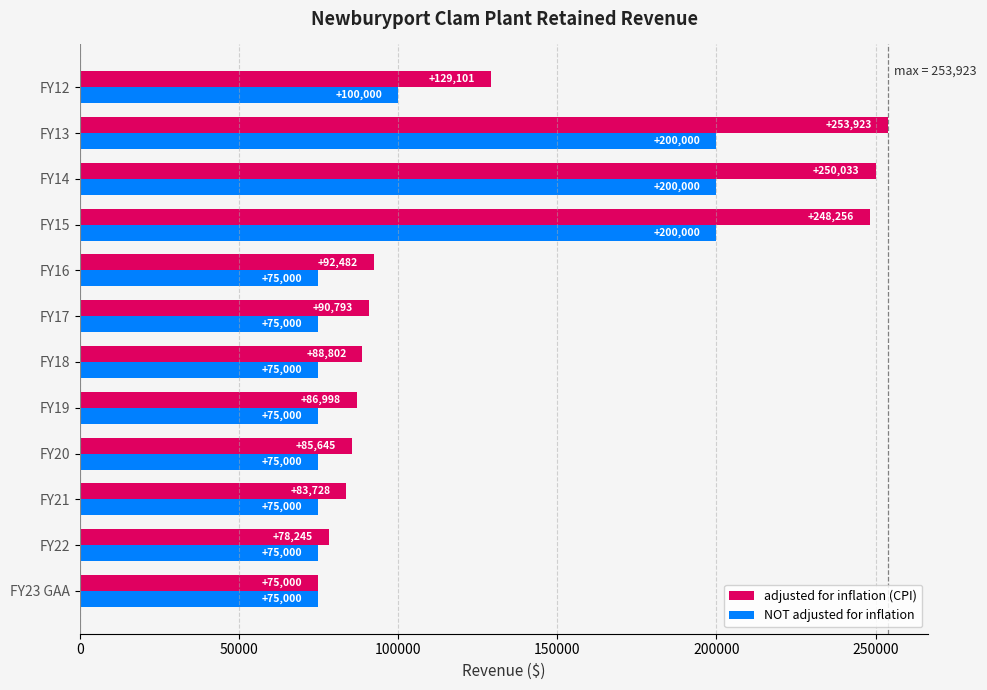

What is the difference between the second highest and second lowest values in the adjusted for inflation (CPI) series?

171788